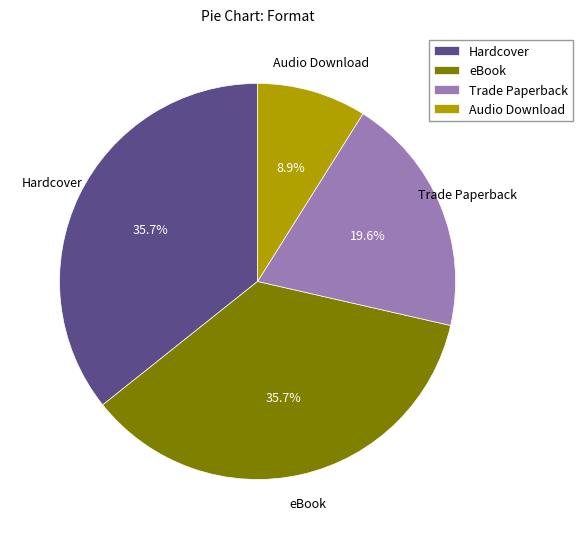

Approximately how many times larger is the value at Hardcover compared to eBook?

1.0